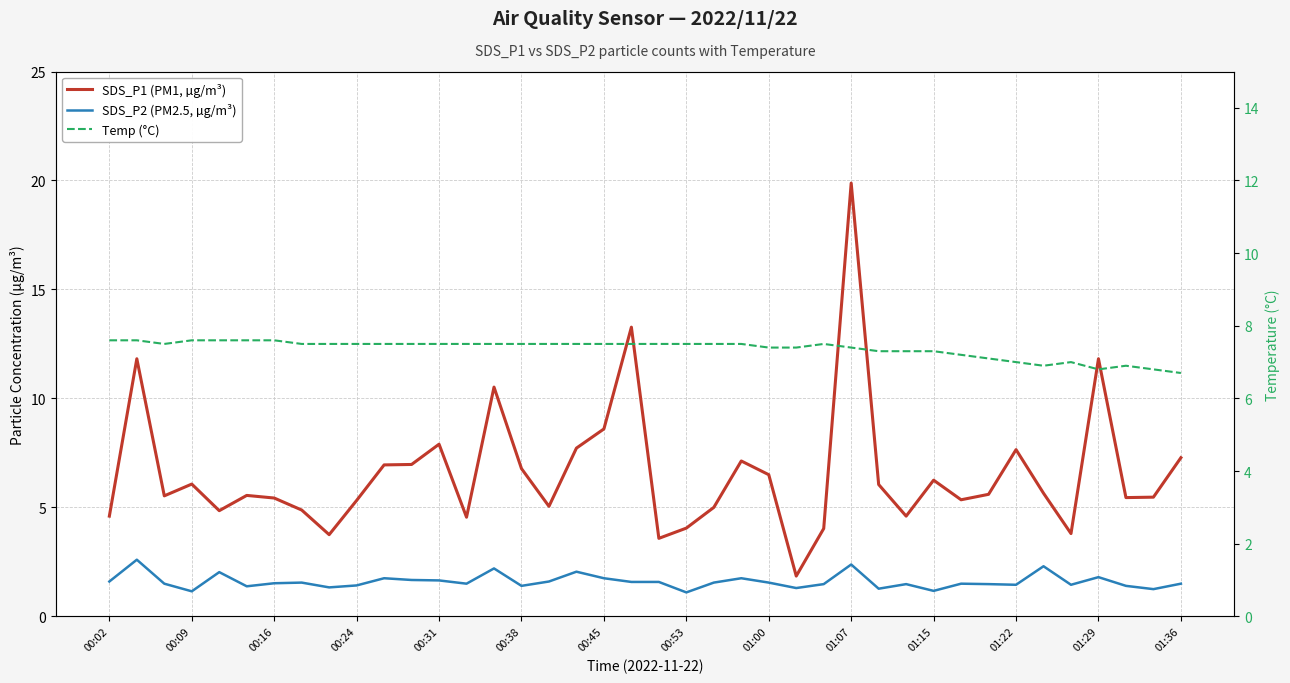

What is the difference between the maximum and minimum values in the Temp (°C) series?

0.9